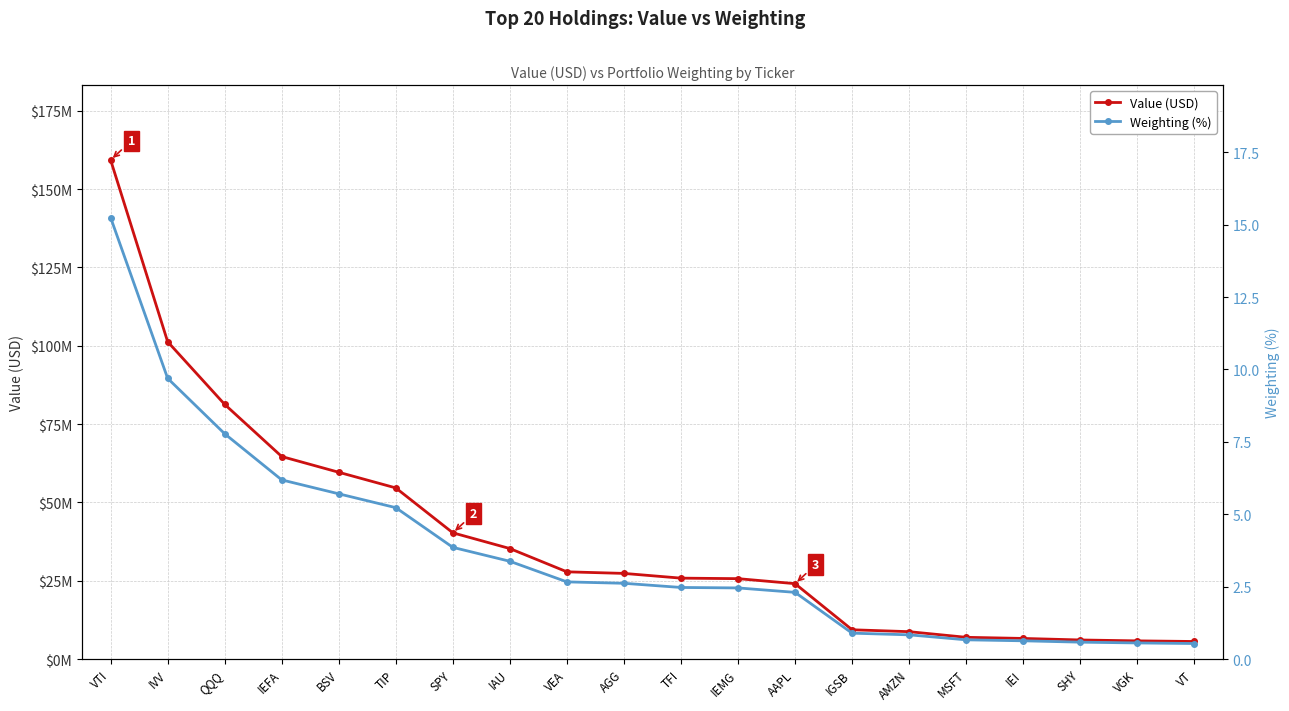

Reading left to right, extract all data points from this chart.

Value (USD): VTI=159300000.0	IVV=101283000.0	QQQ=81272000.0	IEFA=64633000.0	BSV=59607000.0	TIP=54613000.0	SPY=40283000.0	IAU=35257000.0	VEA=27830000.0	AGG=27326000.0	TFI=25814000.0	IEMG=25651000.0	AAPL=24052000.0	IGSB=9334000.0	AMZN=8729000.0	MSFT=6926000.0	IEI=6567000.0	SHY=6080000.0	VGK=5794000.0	VT=5593000.0
Weighting (%): VTI=15.2	IVV=9.7	QQQ=7.8	IEFA=6.2	BSV=5.7	TIP=5.2	SPY=3.9	IAU=3.4	VEA=2.7	AGG=2.6	TFI=2.5	IEMG=2.5	AAPL=2.3	IGSB=0.9	AMZN=0.8	MSFT=0.7	IEI=0.6	SHY=0.6	VGK=0.6	VT=0.5